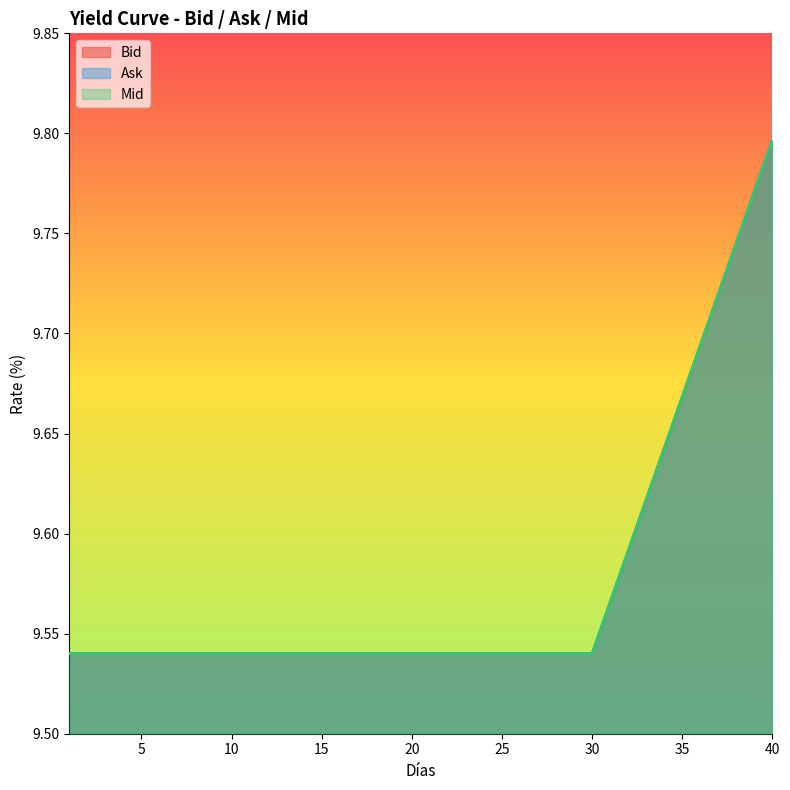

True or false: Ask and Mid cross at least once.

False